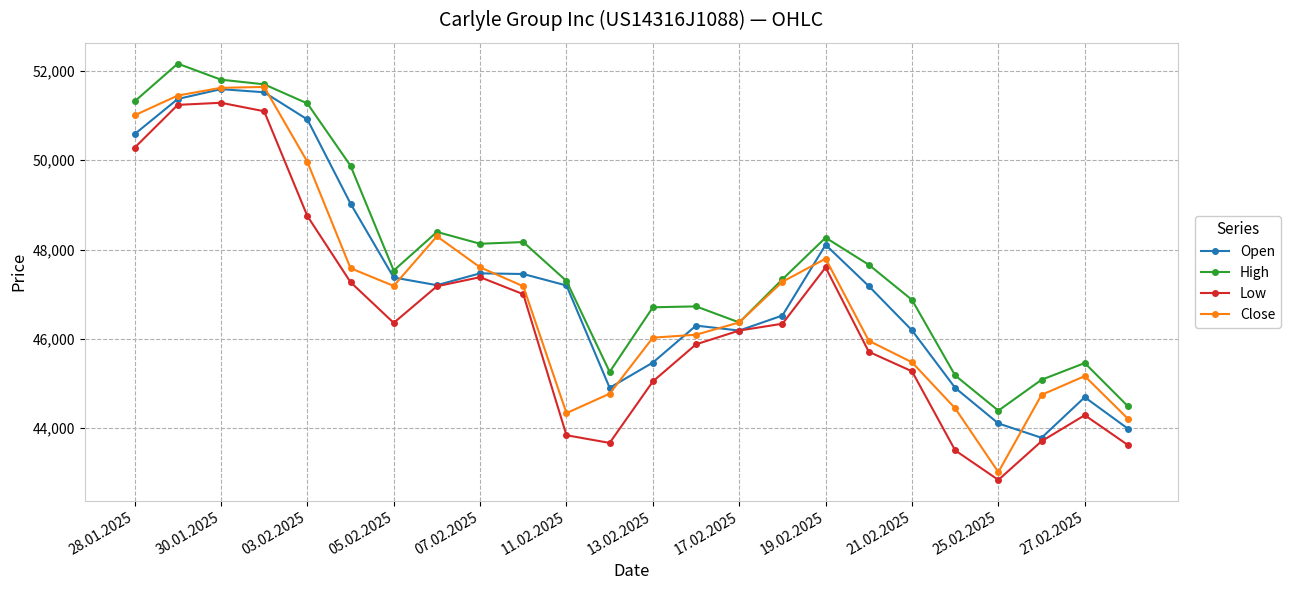

What is the value of the Close point at the 16th from the left?

47278